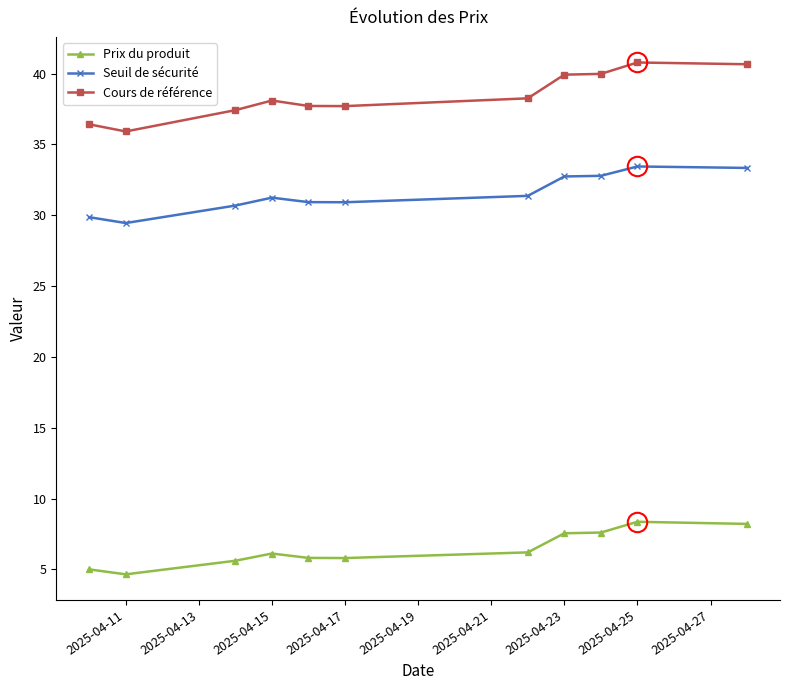

Rank the series by their maximum value, from highest to lowest.

Cours de référence, Seuil de sécurité, Prix du produit